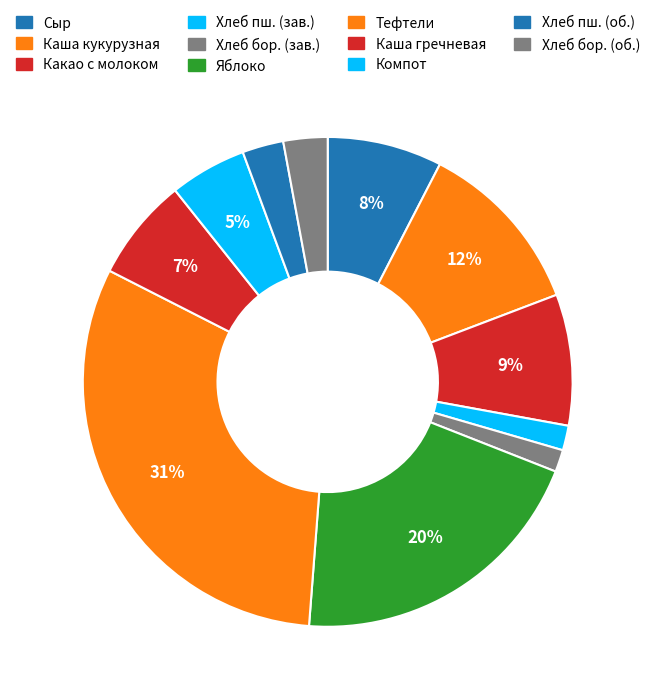

What percentage is the Каша гречневая slice, to the nearest percent?

7%